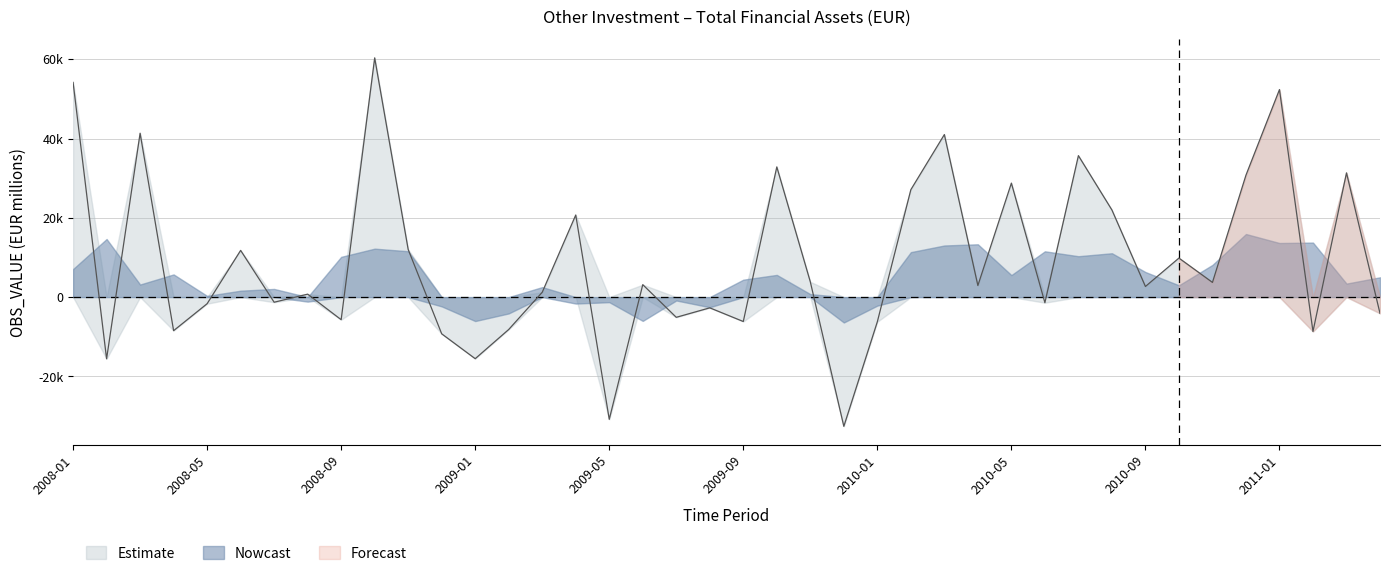

Which has a higher value, 2011-04 or 2008-03?

2008-03